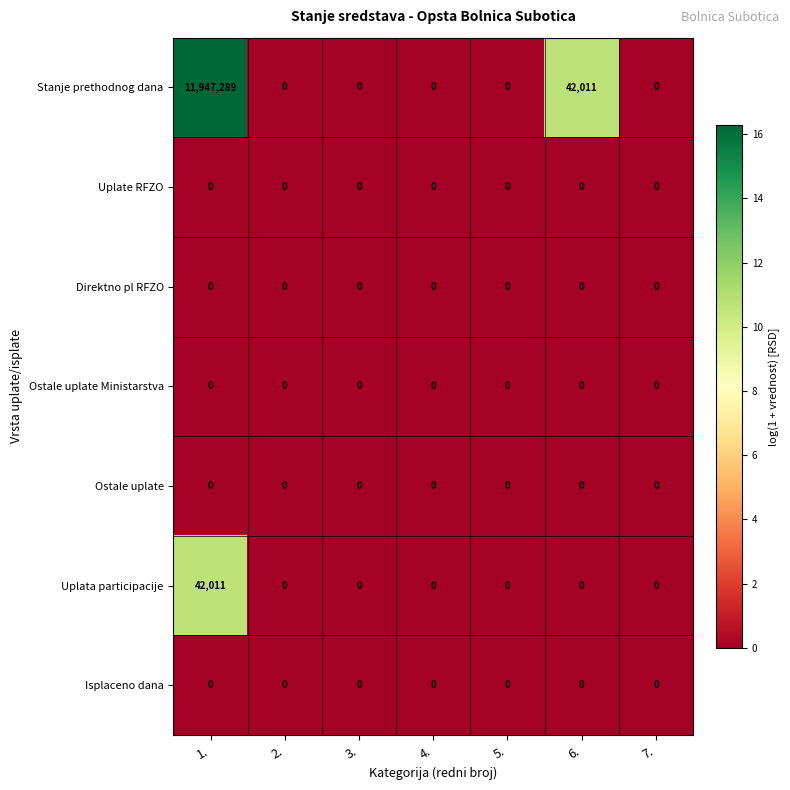

The Isplaceno dana series shows 0 at 2.. True or false?

True